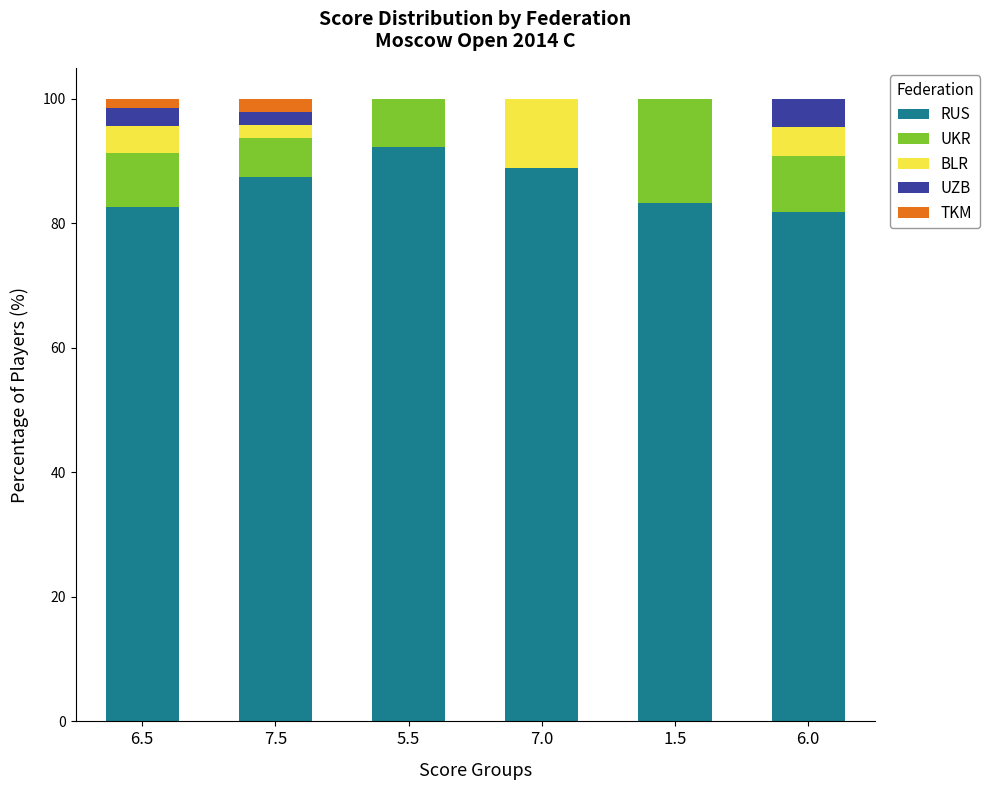

Reading right to left, list the values for the RUS series.

6.0=81.8	1.5=83.3	7.0=88.9	5.5=92.3	7.5=87.5	6.5=82.6